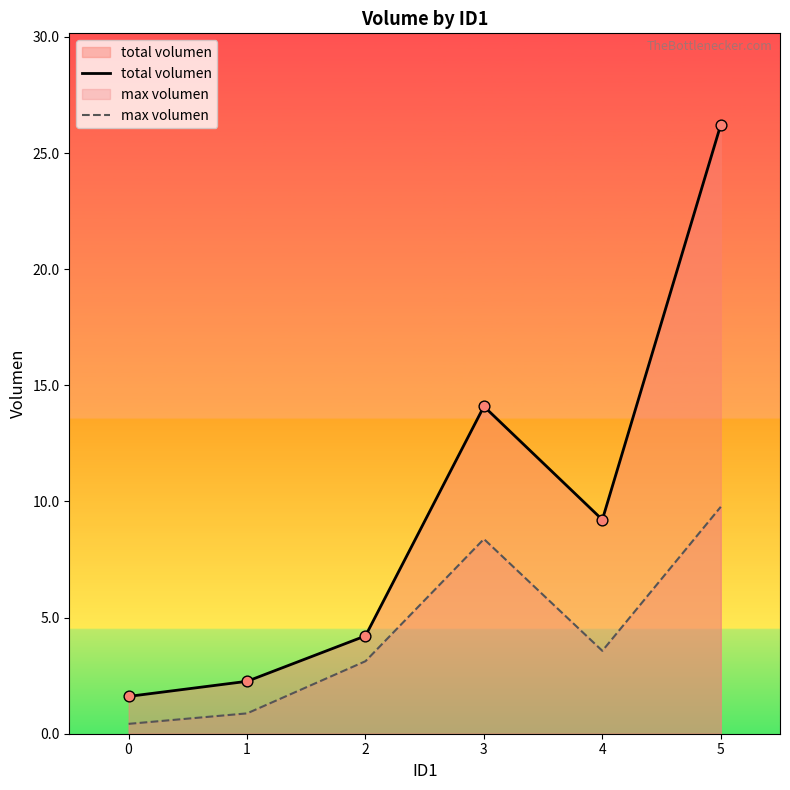

At how many categories does at least one series exceed 25?

1